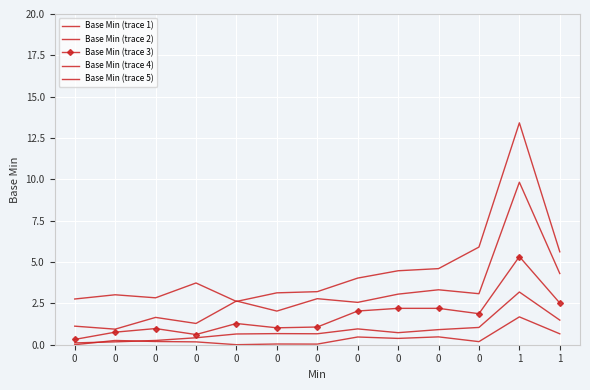

How many data points in Base Min (trace 5) are less than 3?

3